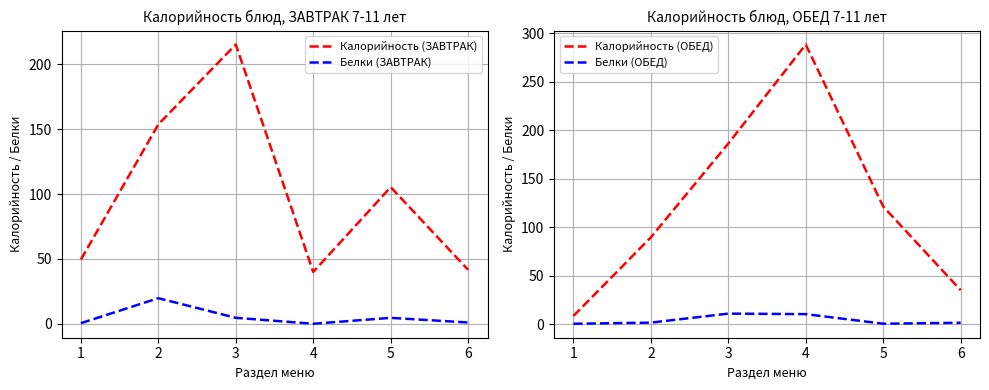

Which series ends up on top after the final intersection of Калорийность (ОБЕД) and Калорийность (ЗАВТРАК)?

Калорийность (ЗАВТРАК)